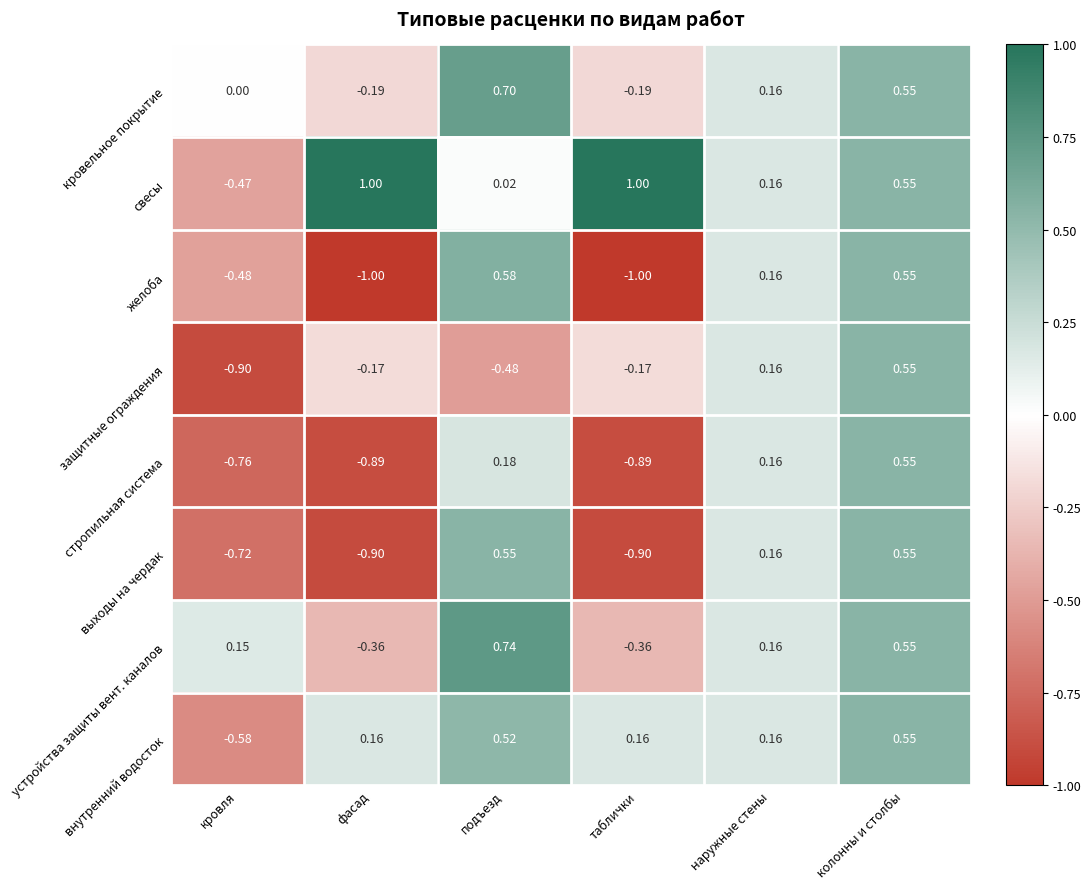

Which series has the largest total across all categories?

свесы